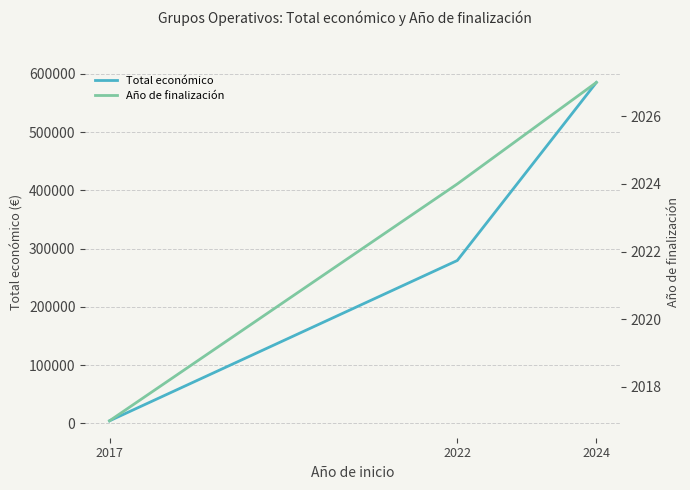

What is the approximate value of Total económico at 2024?

585460